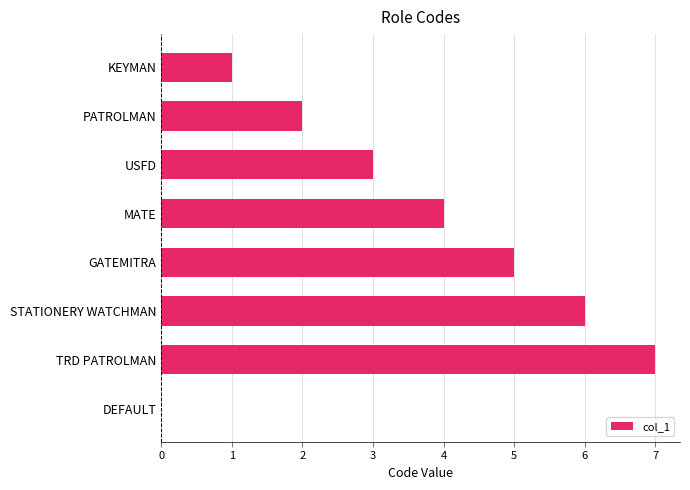

How many series are shown in this chart?

1